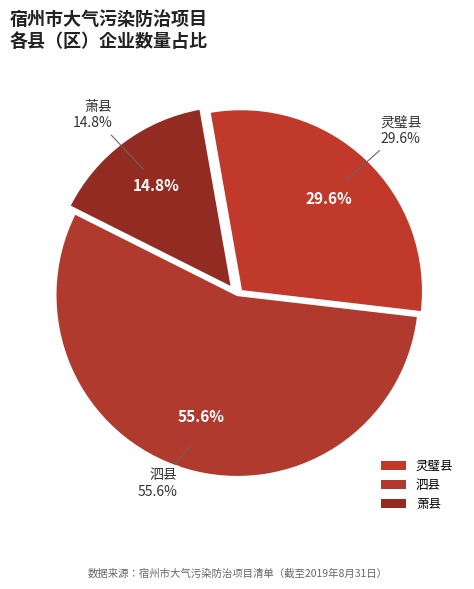

What percentage is the 灵璧县 slice, to the nearest percent?

30%